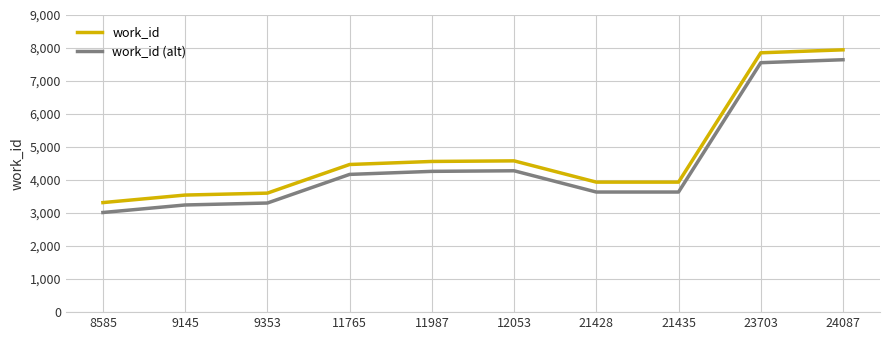

True or false: work_id and work_id (alt) cross at least once.

False